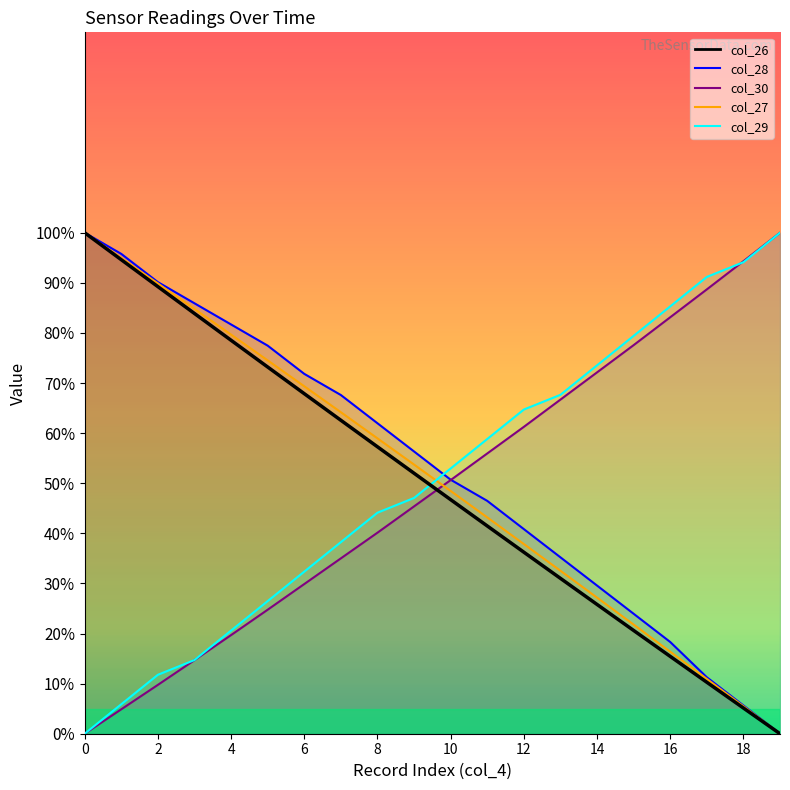

What is the difference between the highest and lowest values at 14?

47.7